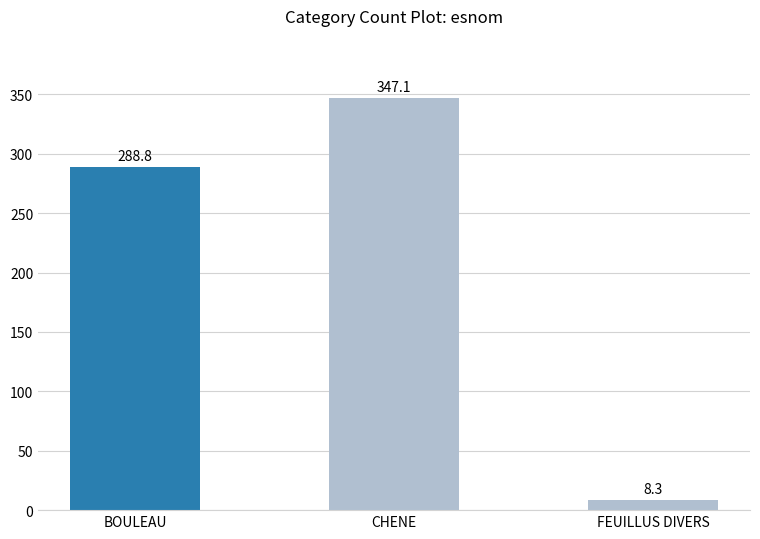

Are the bars horizontal?

No